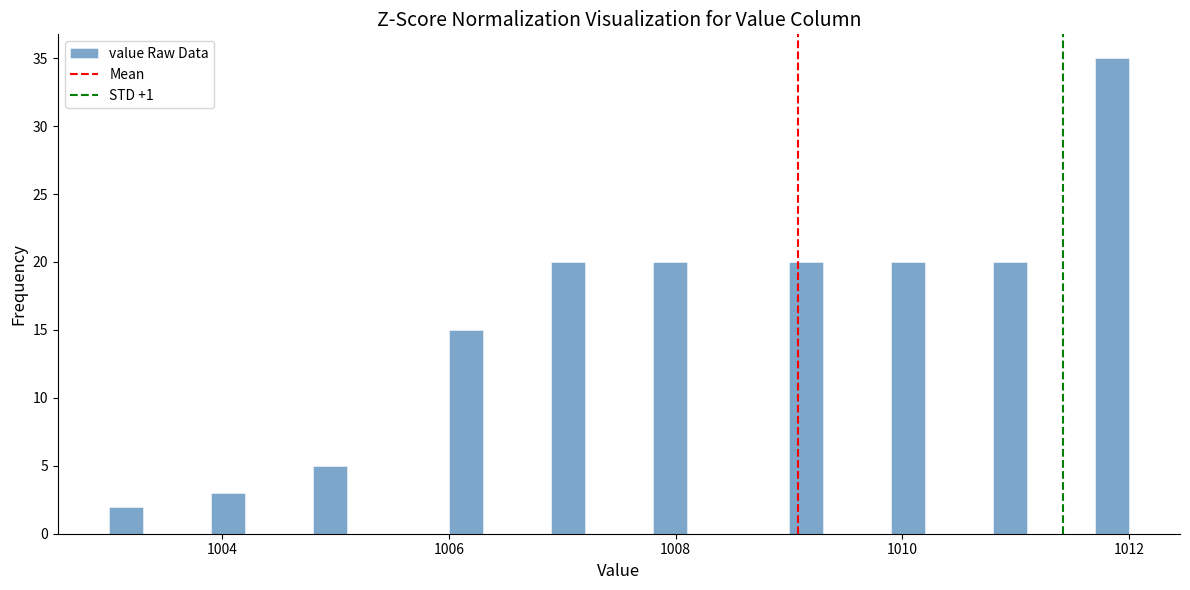

Around what value on the x-axis is the tallest bar? Give the approximate position of its centre, as read against the axis.

1011.8